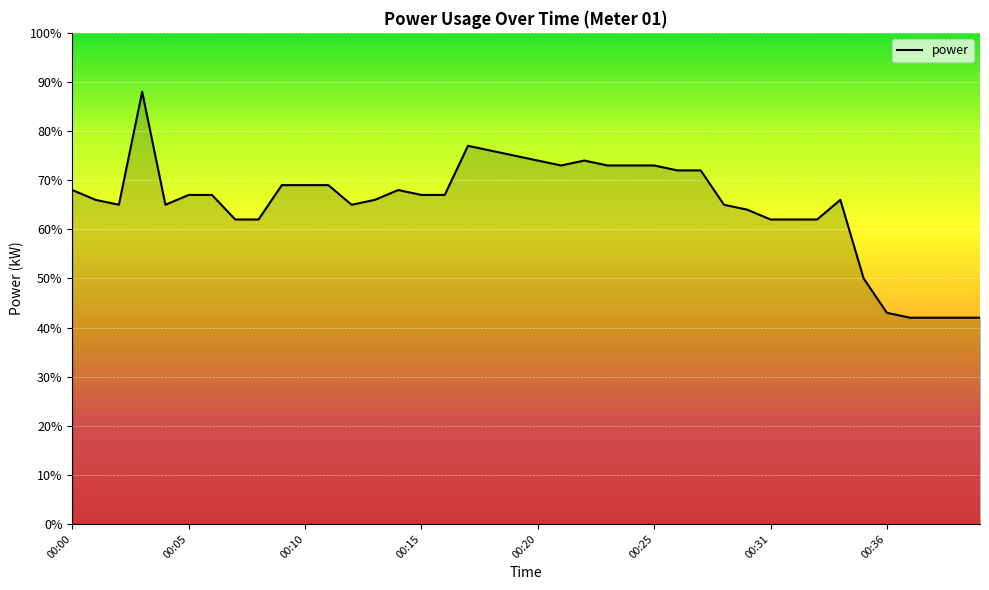

Does the chart have visible grid lines?

Yes